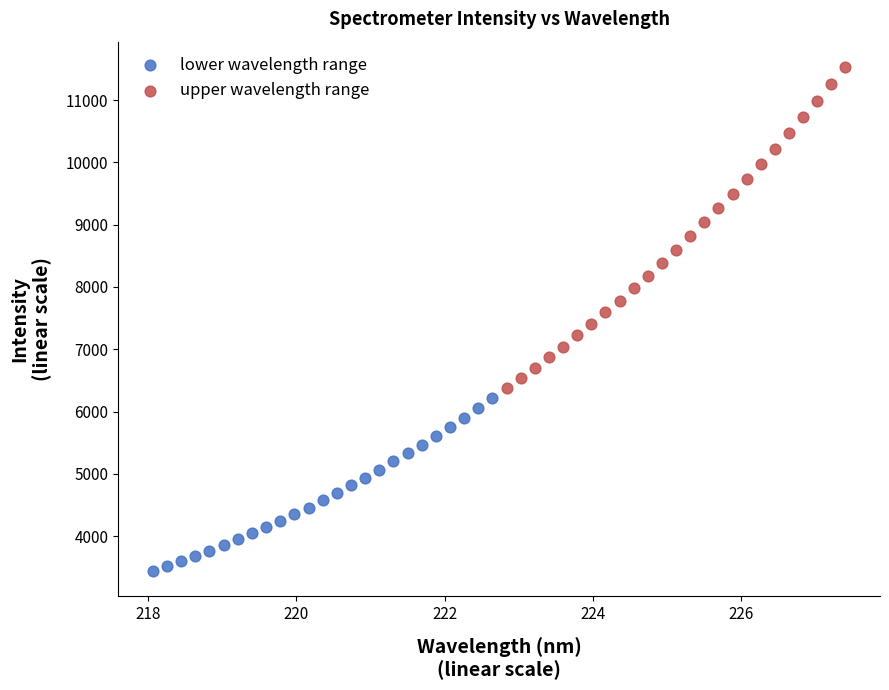

Which series has the largest Y range (max minus min)?

upper wavelength range